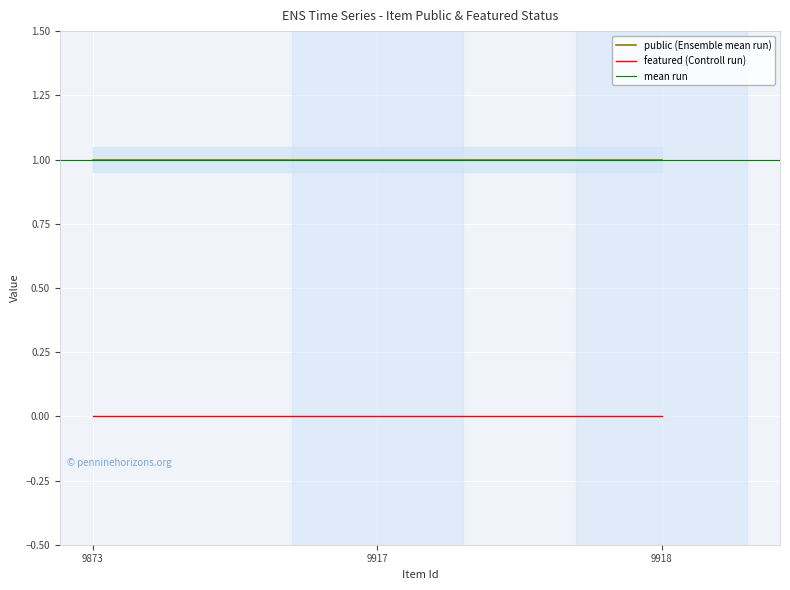

Which series has the largest range (max minus min)?

public